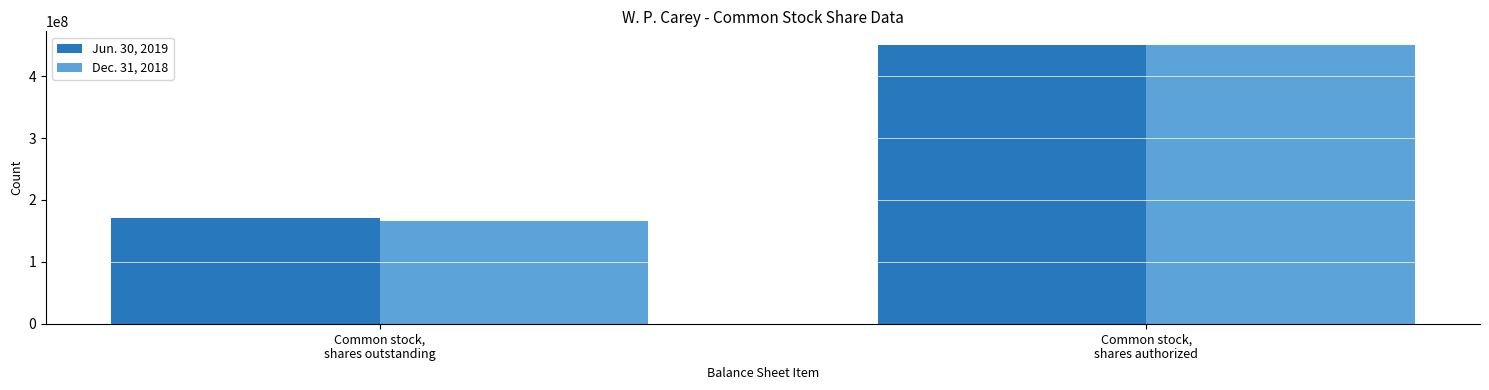

Reading left to right, transcribe all the data shown in this chart.

Jun. 30, 2019: Common stock,
shares outstanding=170756507	Common stock,
shares authorized=450000000
Dec. 31, 2018: Common stock,
shares outstanding=165279642	Common stock,
shares authorized=450000000